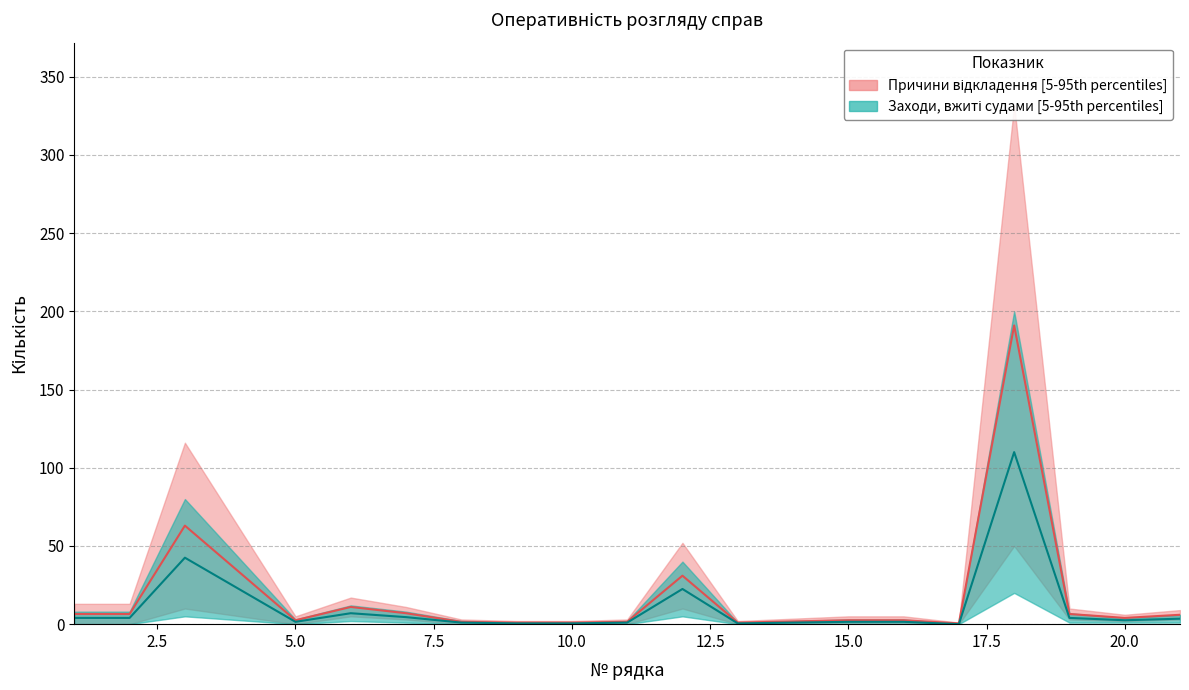

The Причини відкладення (lower) series shows -65.4 at 17. True or false?

False